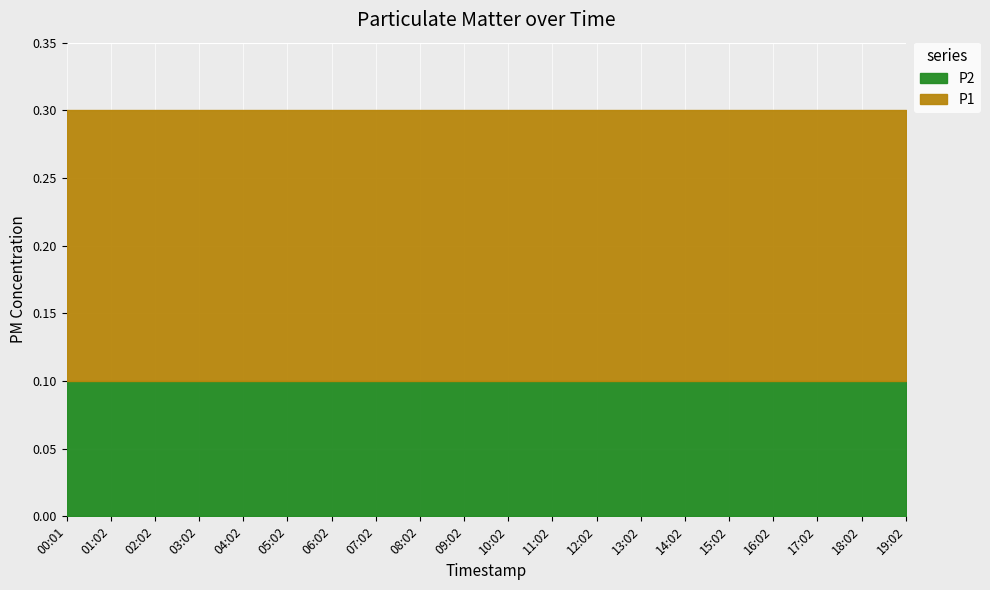

The P2 series shows 0.1 at 18:02. True or false?

True